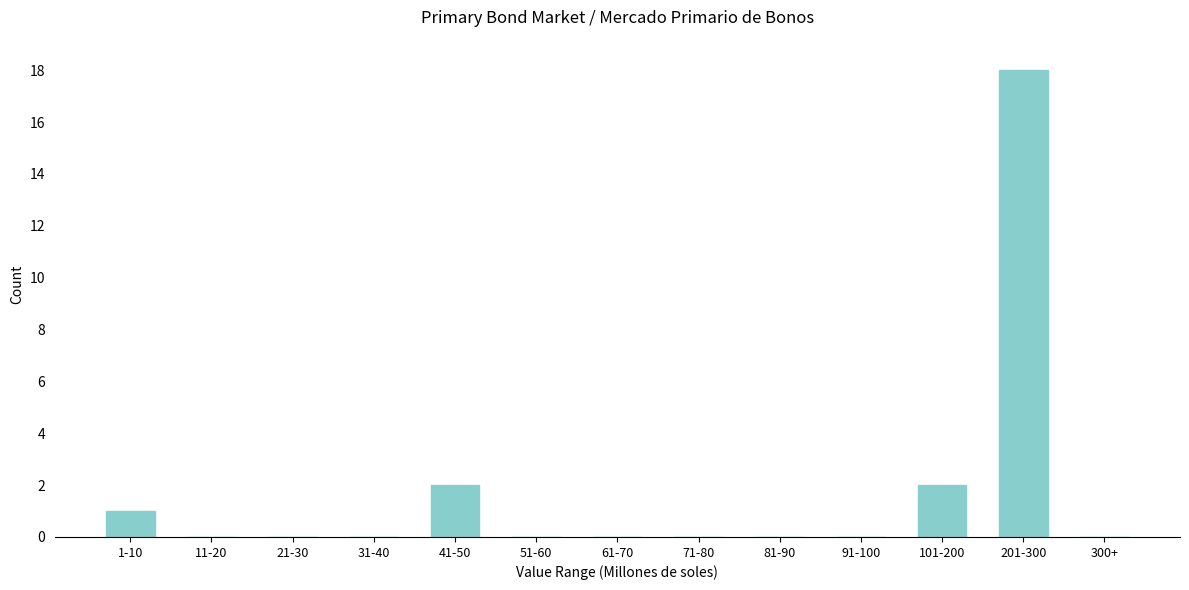

Reading left to right, list all the values displayed in this chart.

1-10=1	11-20=0	21-30=0	31-40=0	41-50=2	51-60=0	61-70=0	71-80=0	81-90=0	91-100=0	101-200=2	201-300=18	300+=0